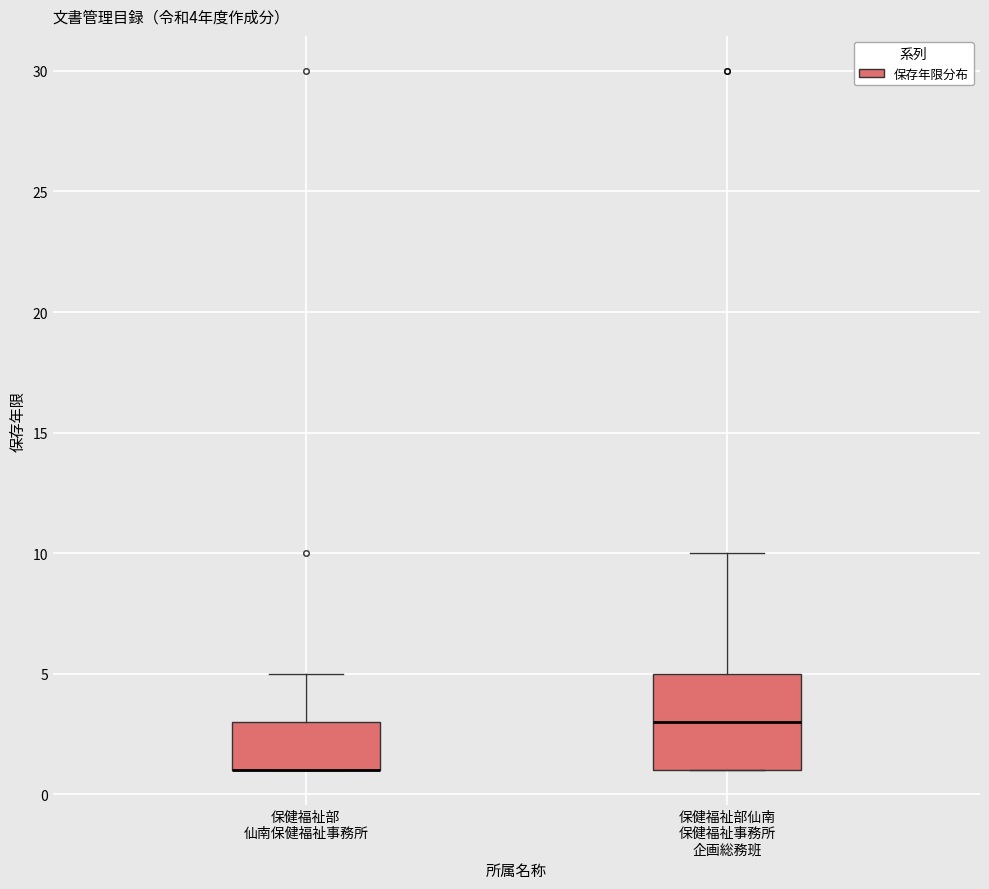

Comparing the boxes themselves (not the whiskers), which one is the tallest?

保健福祉部仙南 保健福祉事務所 企画総務班